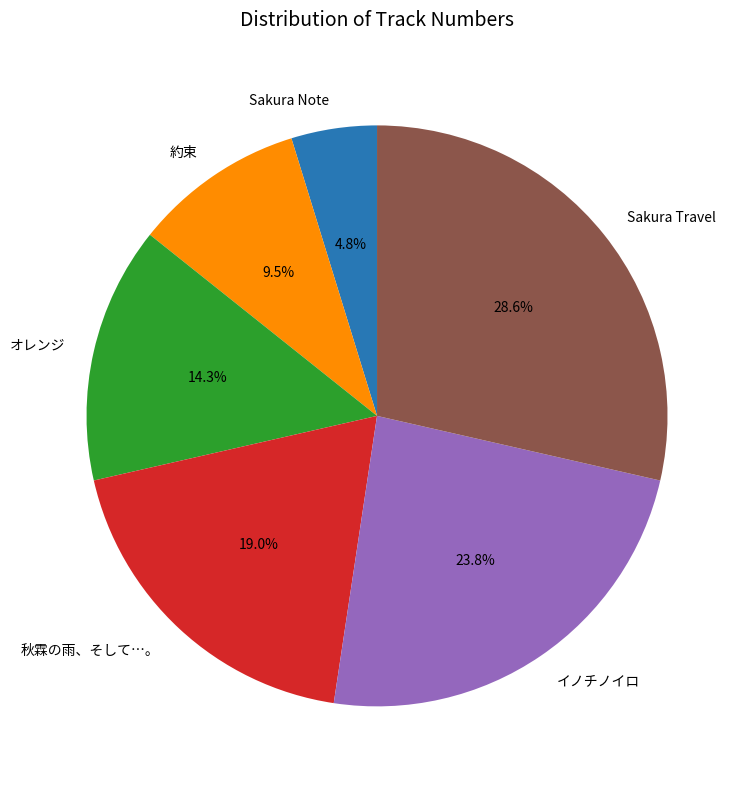

Is it true that イノチノイロ is 24% of the pie?

True